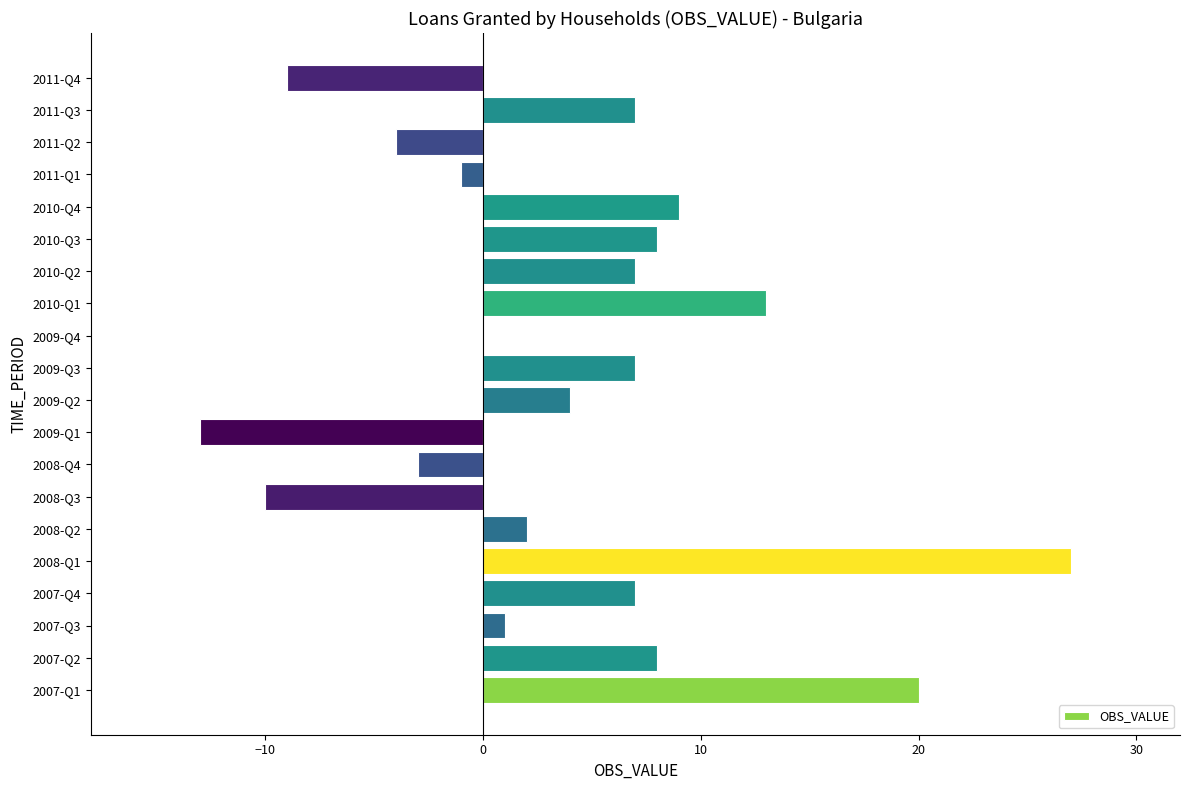

Reading bottom to top, list all the values displayed in this chart.

2007-Q1=20	2007-Q2=8	2007-Q3=1	2007-Q4=7	2008-Q1=27	2008-Q2=2	2008-Q3=-10	2008-Q4=-3	2009-Q1=-13	2009-Q2=4	2009-Q3=7	2009-Q4=0	2010-Q1=13	2010-Q2=7	2010-Q3=8	2010-Q4=9	2011-Q1=-1	2011-Q2=-4	2011-Q3=7	2011-Q4=-9